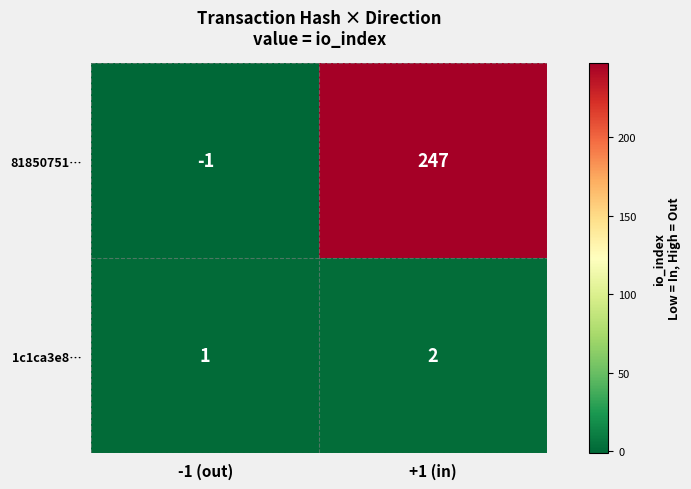

Reading left to right, what are all the values shown in this chart?

81850751…: -1	247
1c1ca3e8…: 1	2